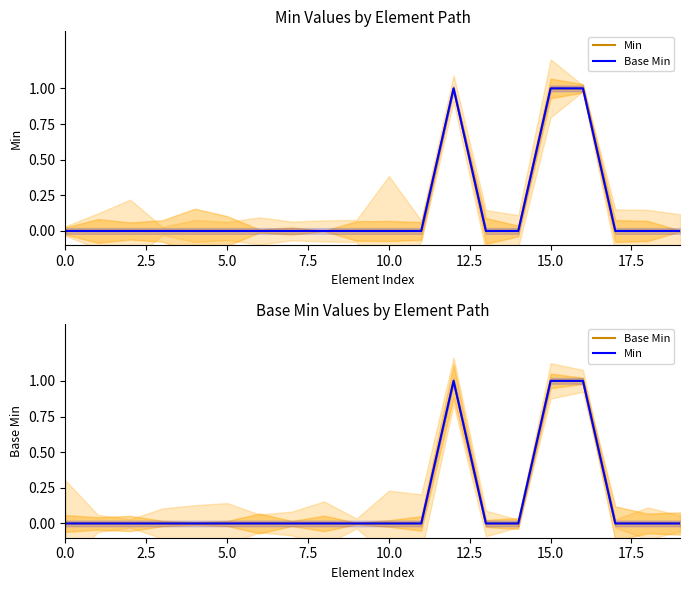

What are all the series names shown in the legend?

Min, Base Min